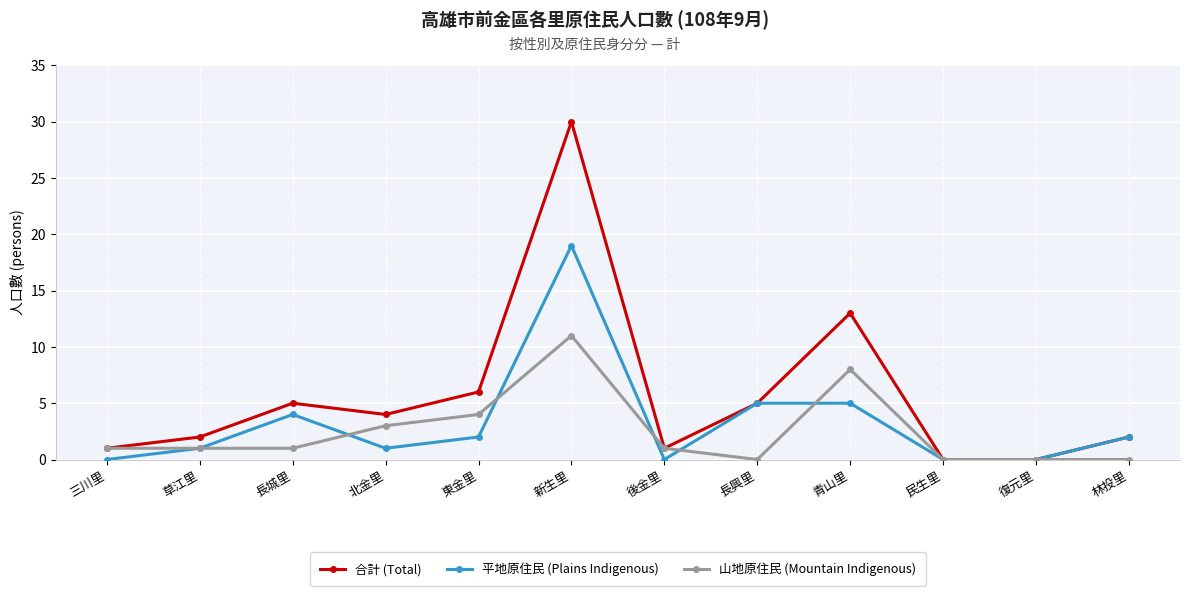

Rank the series by their maximum value, from highest to lowest.

合計 (Total), 平地原住民 (Plains Indigenous), 山地原住民 (Mountain Indigenous)